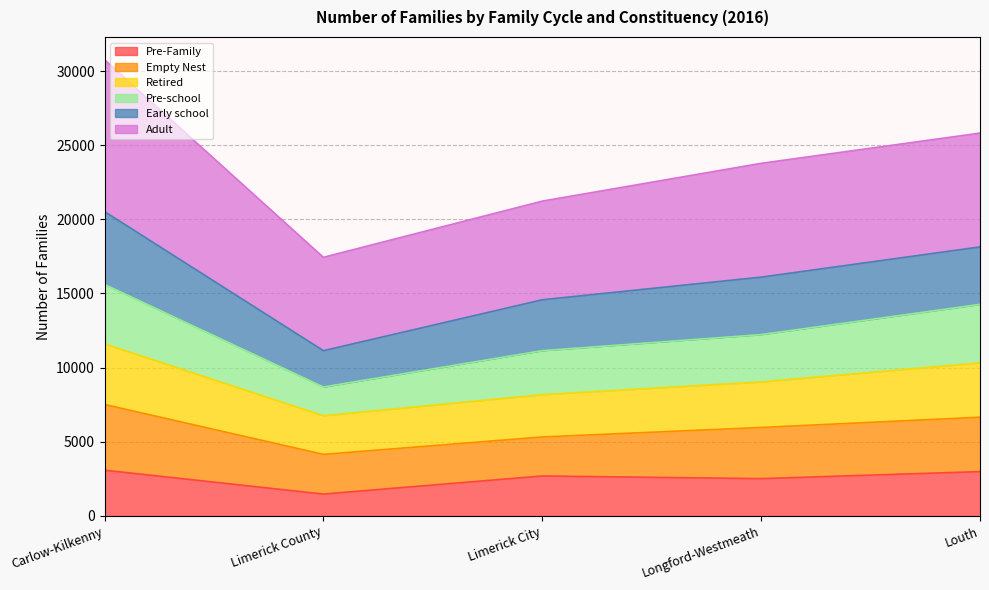

How many data points does each series have?

5